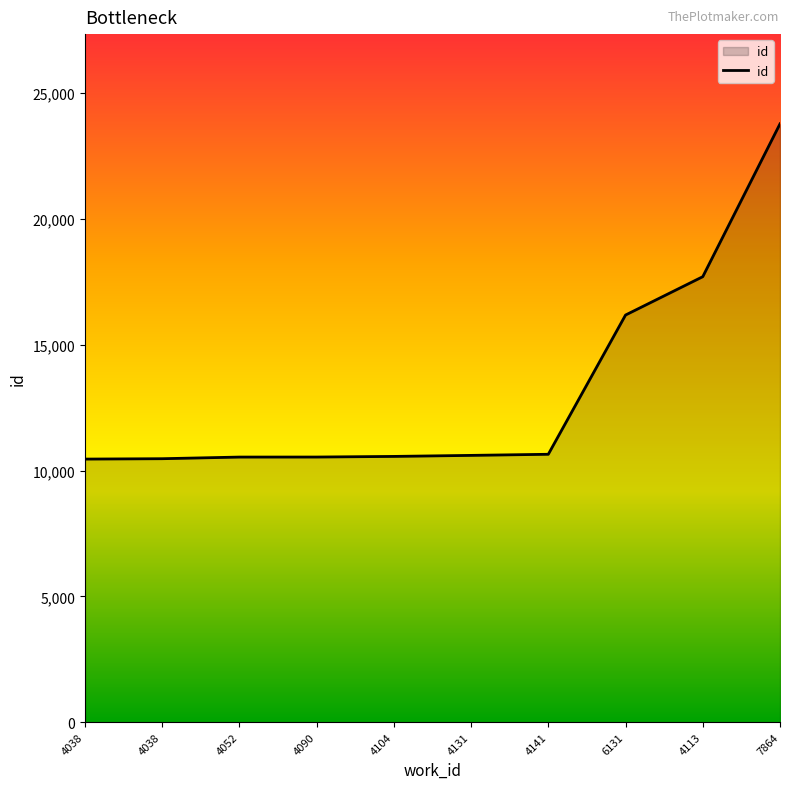

How many lines are shown in the chart?

1